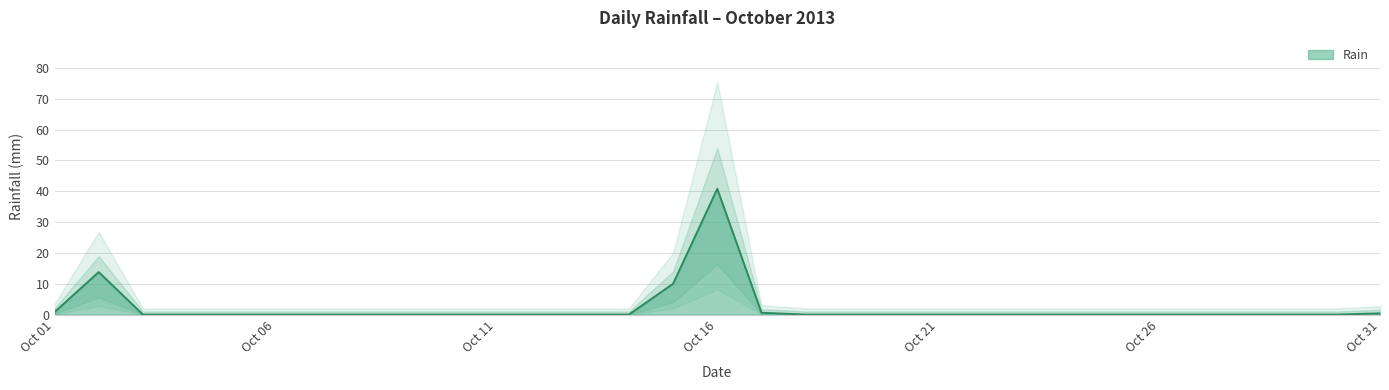

The value of Rain at Oct 16 is 40.8. True or false?

True